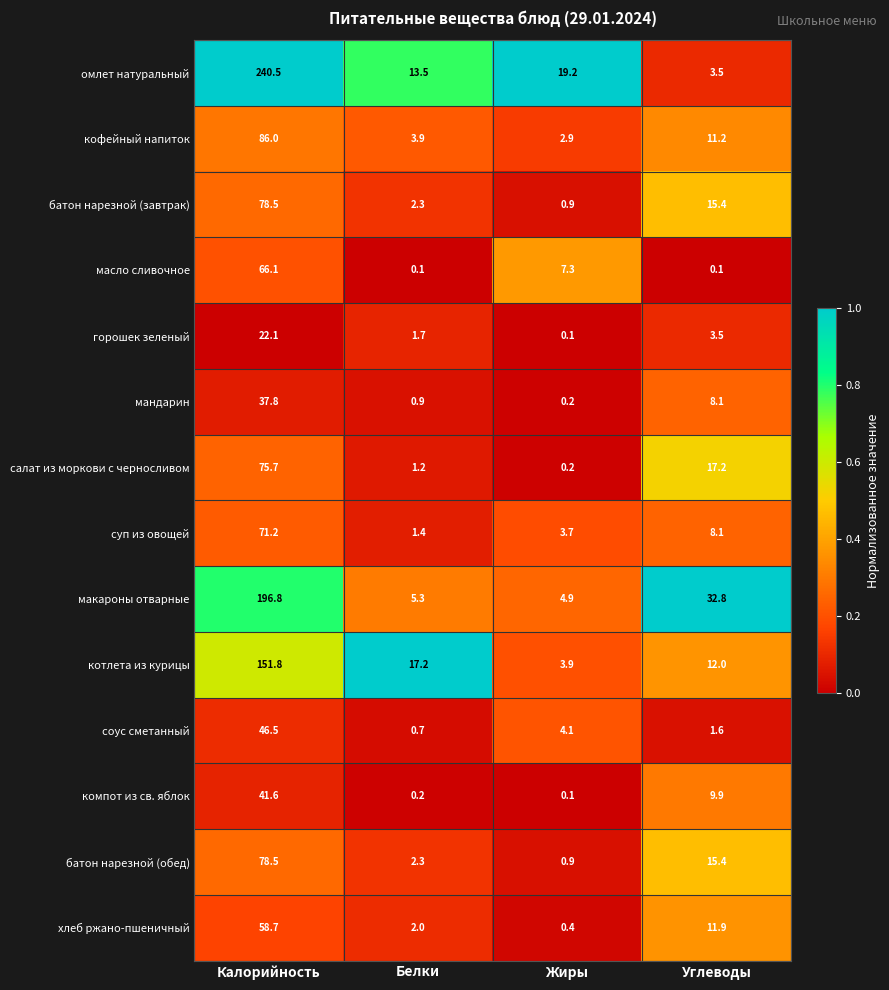

What is the maximum value shown in the chart?

240.5